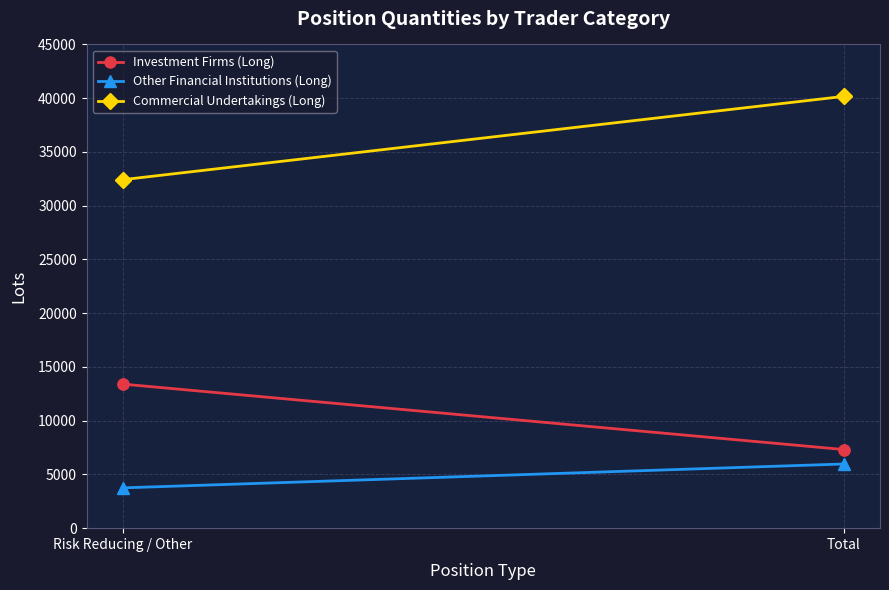

At which category is the sum across all series the highest?

Total